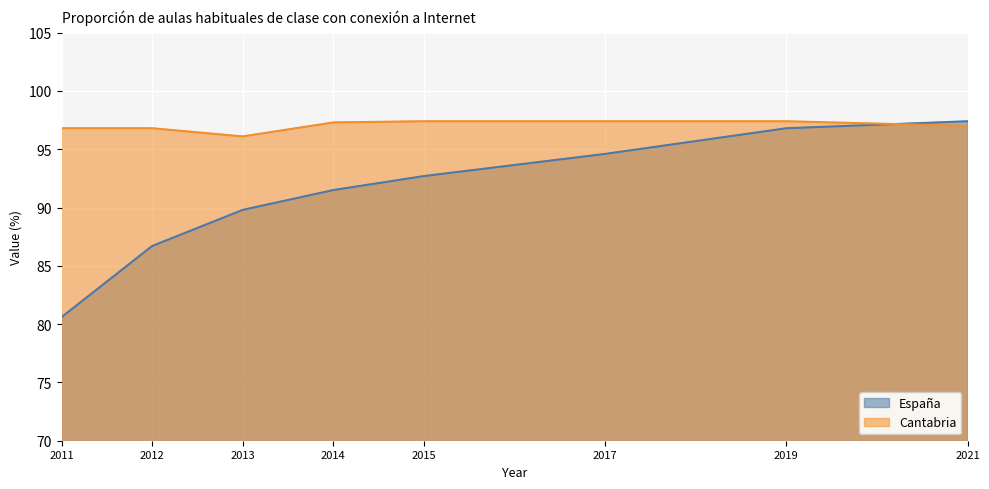

True or false: Cantabria has more than 2 points higher than both neighbors.

False